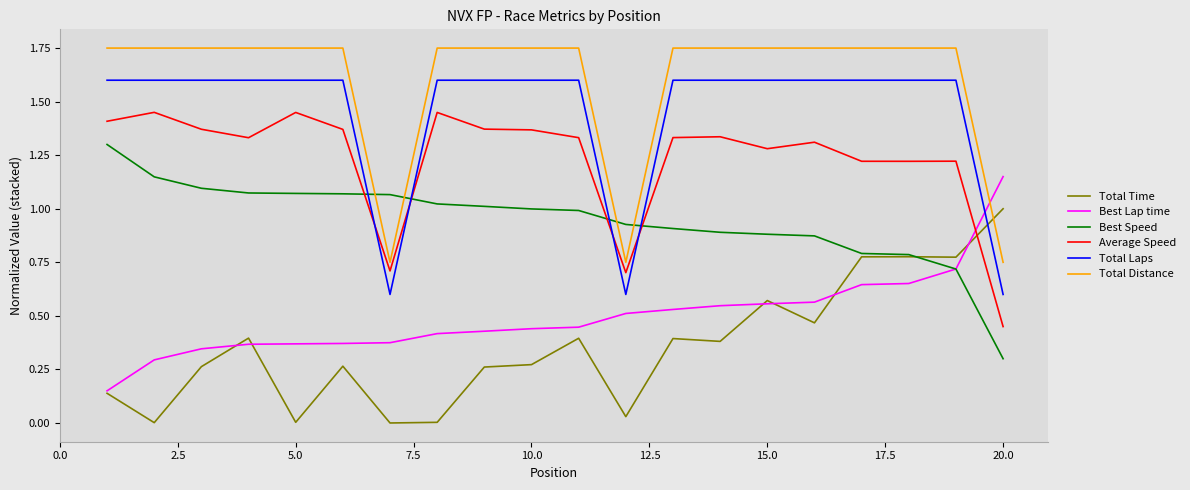

List the series in order of their peak value, highest first.

Total Distance, Total Laps, Average Speed, Best Speed, Best Lap time, Total Time